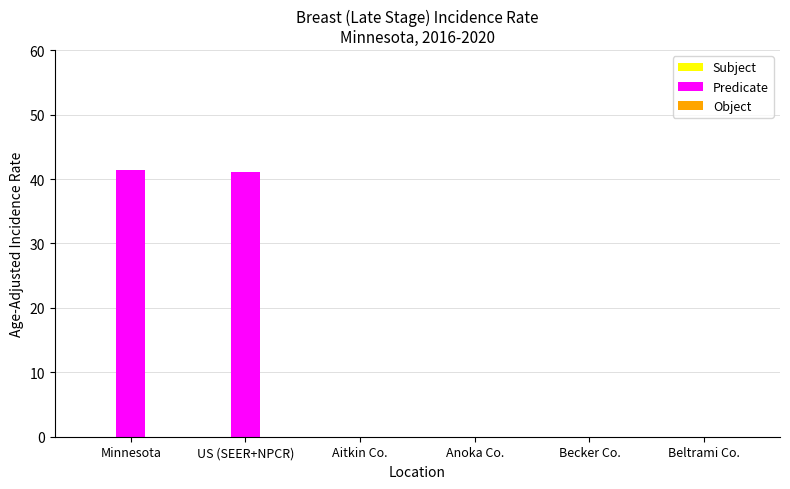

How many distinct data groups are displayed?

1